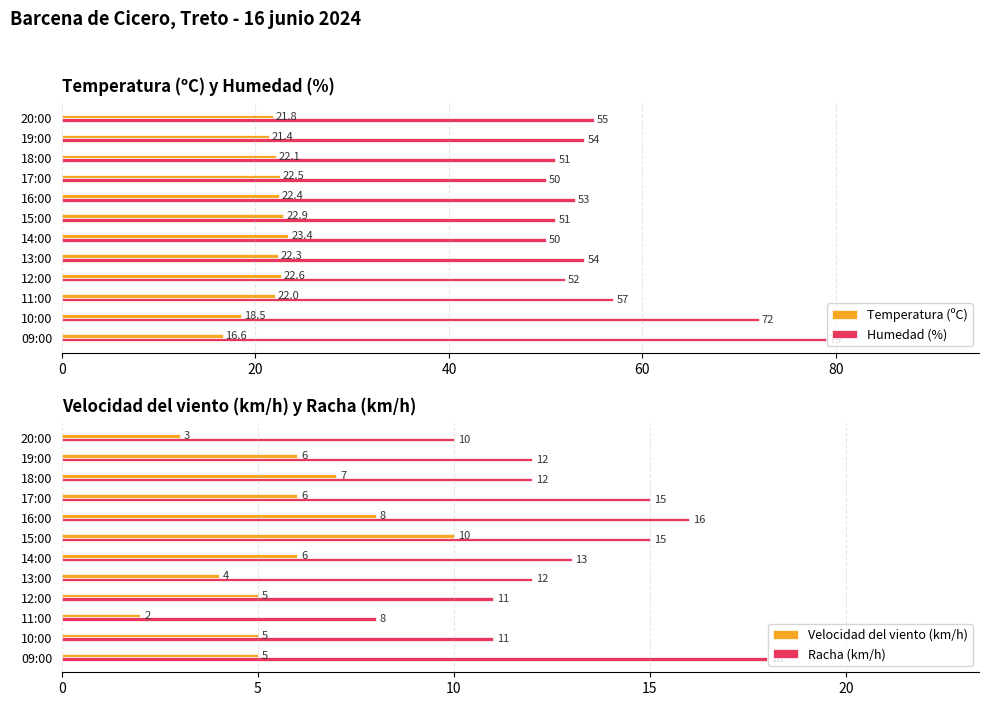

How many values in the Velocidad del viento (km/h) series exceed 6?

3